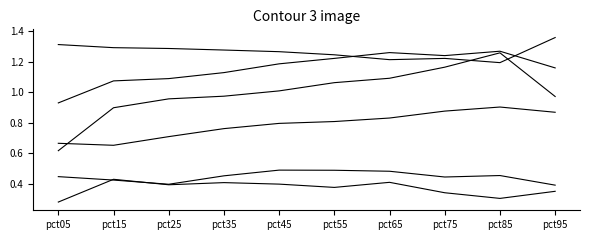

At which category is the sum across all series the highest?

pct85